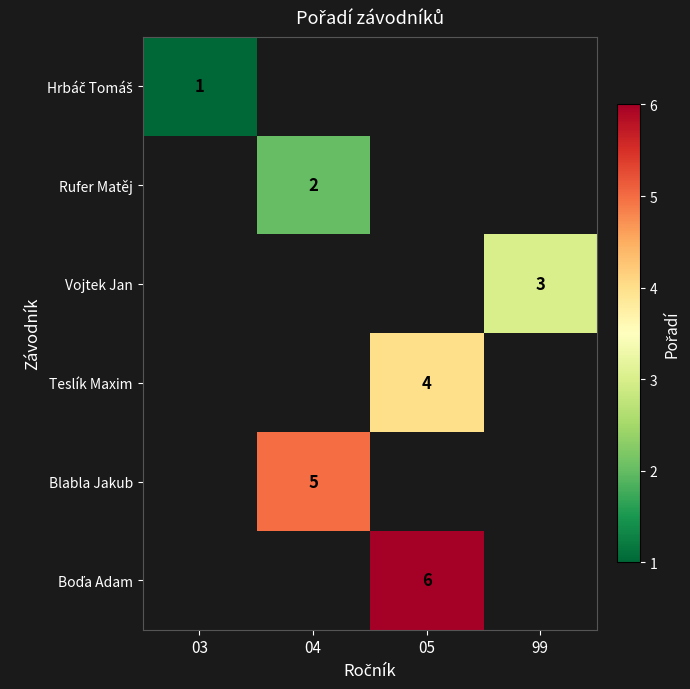

True or false: Blabla Jakub has a value of 2 at 04.

False